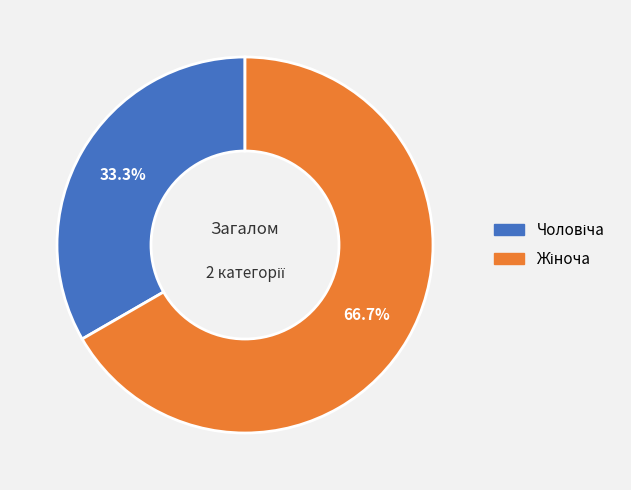

Does any single category account for the majority?

Yes